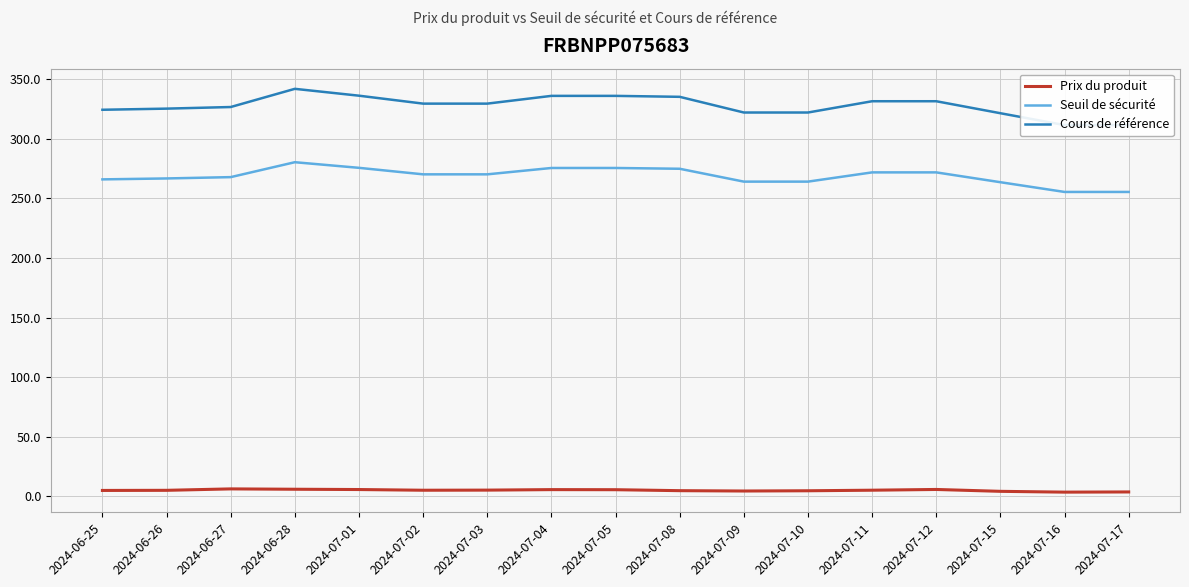

What is the lowest value of the Seuil de sécurité series?

255.3